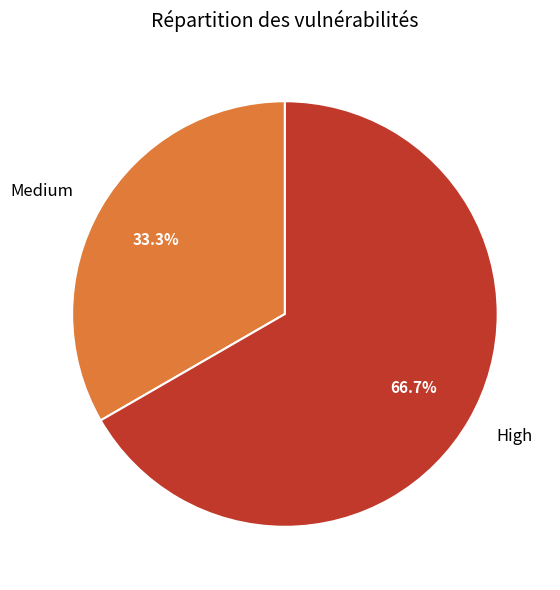

Which slice is the smallest?

Medium